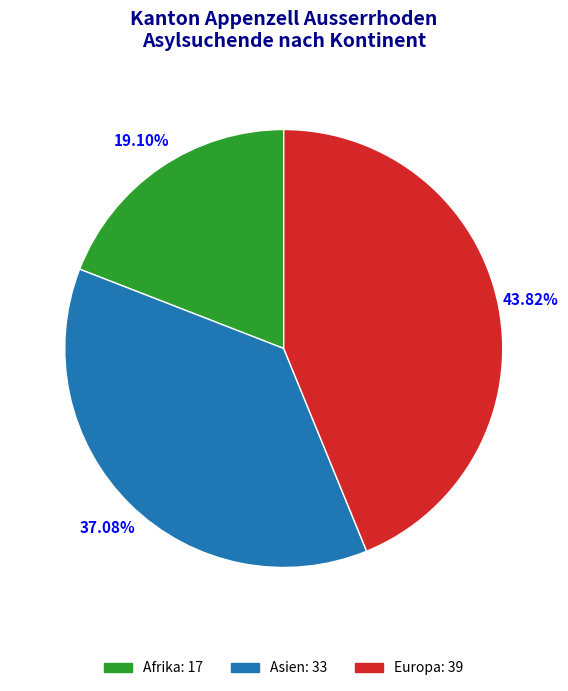

What percentage is NOT represented by Europa?

56.2%